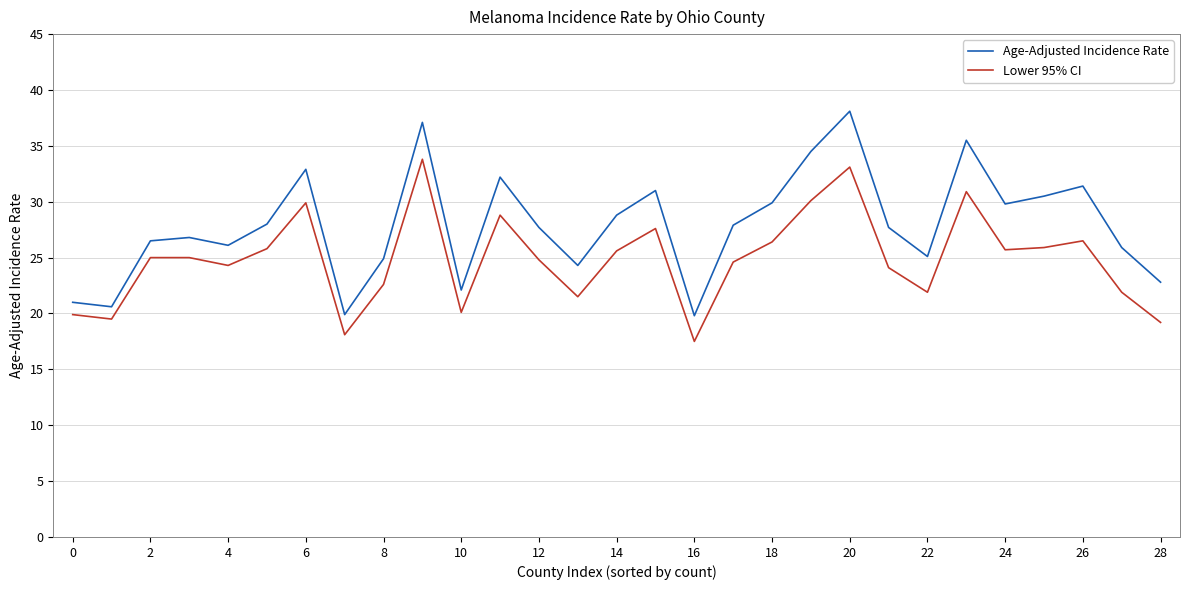

What is the maximum value shown in the chart?

38.1